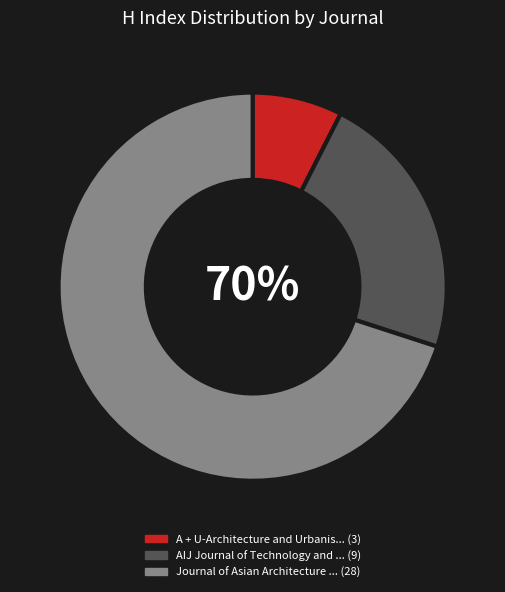

To the nearest percent, what portion does A + U-Architecture and Urbanism represent?

8%